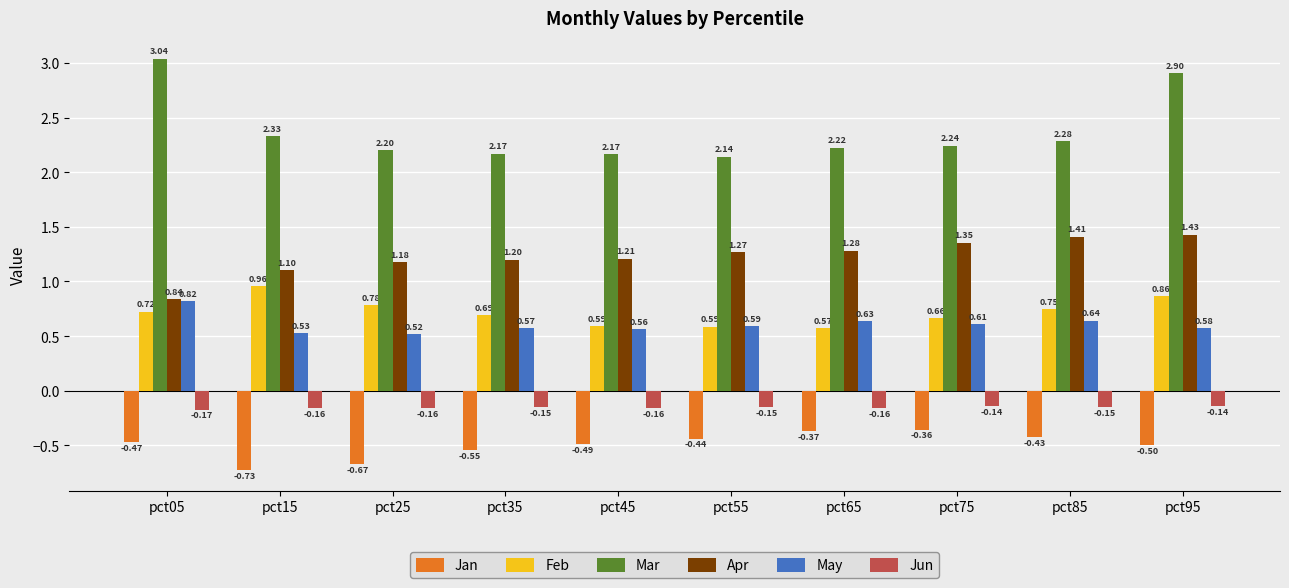

Which label corresponds to the largest value in the chart?

pct05